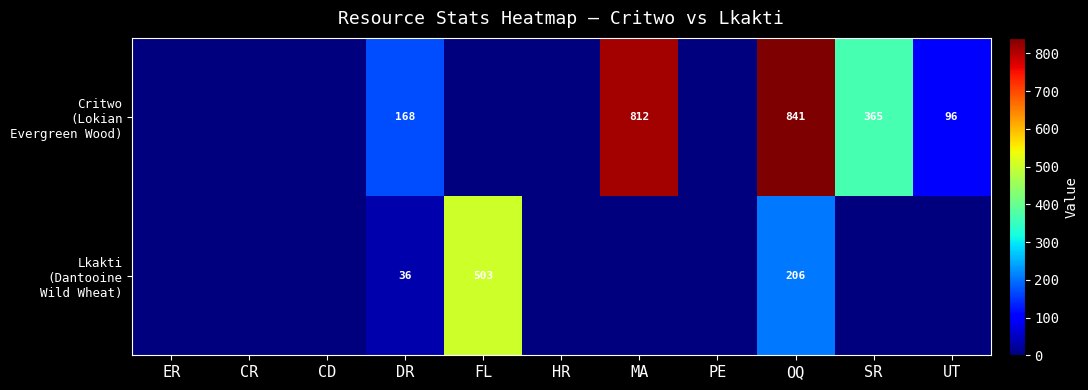

What is the total value across all series at OQ?

1047